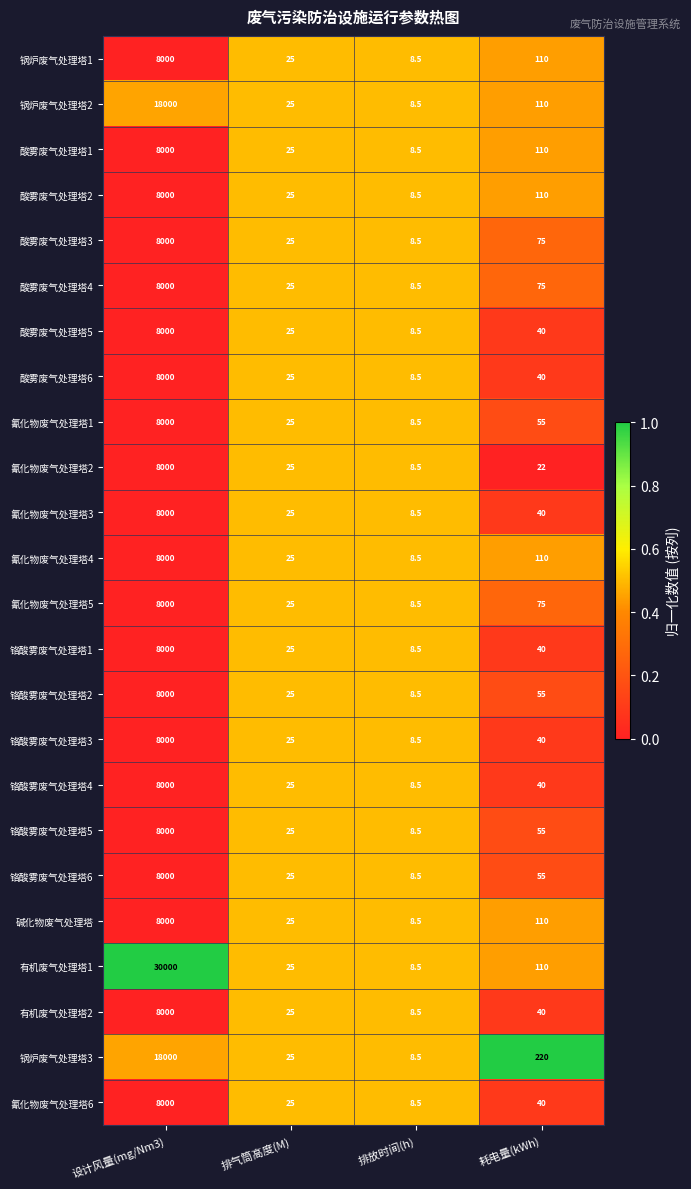

Rank the categories by 酸雾废气处理塔5 value from lowest to highest.

排放时间(h), 排气筒高度(M), 耗电量(kWh), 设计风量(mg/Nm3)